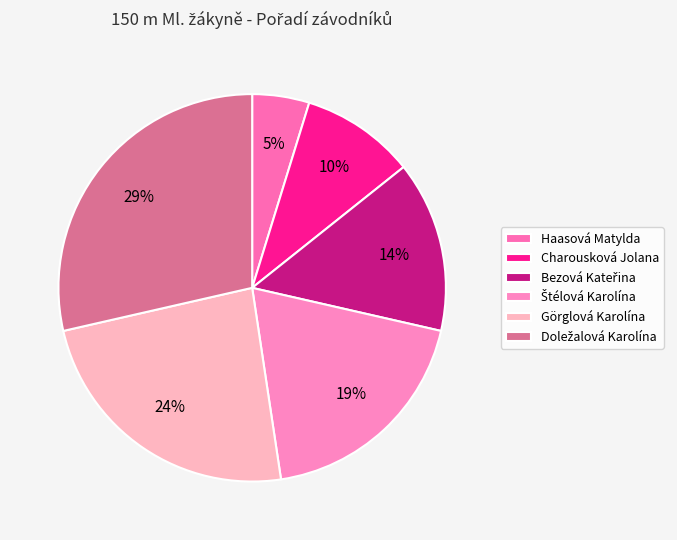

Does Bezová Kateřina represent more than half of the total?

No